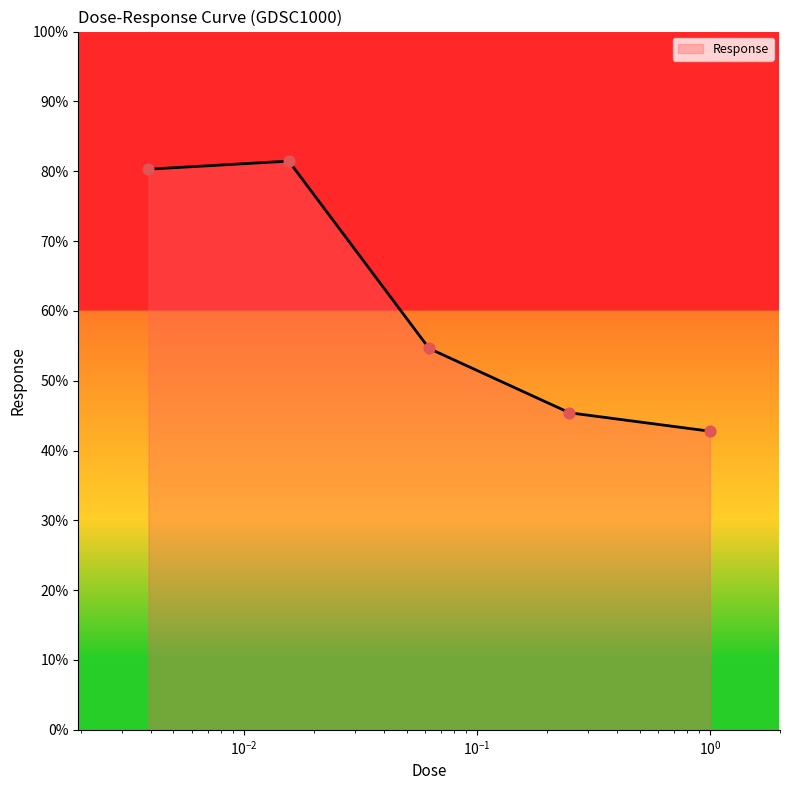

What is the sum of all values?

304.5